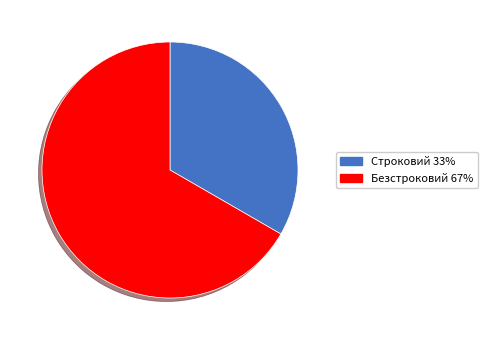

Combined, do Строковий 33% and Безстроковий 67% account for over 50%?

Yes